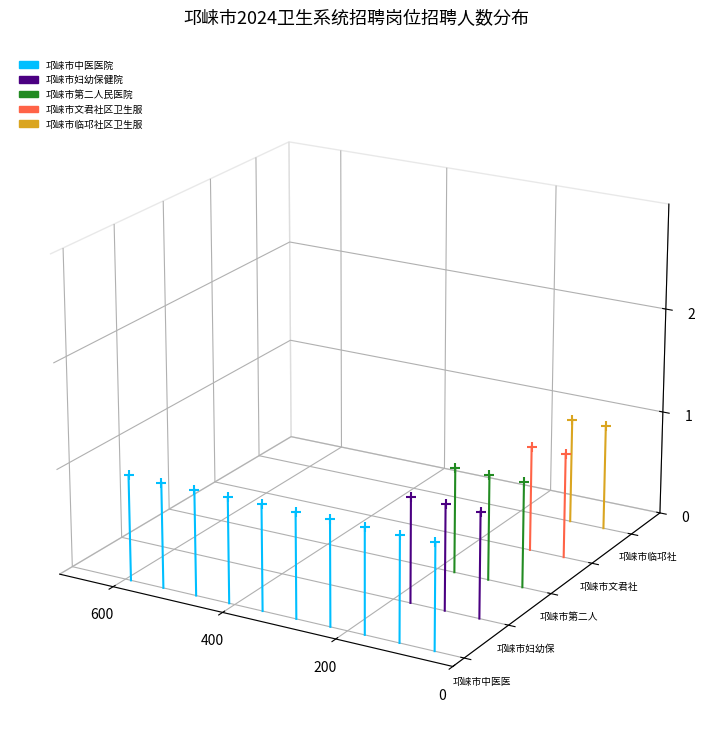

Which series contains the lowest Y value?

邛崃市中医医院